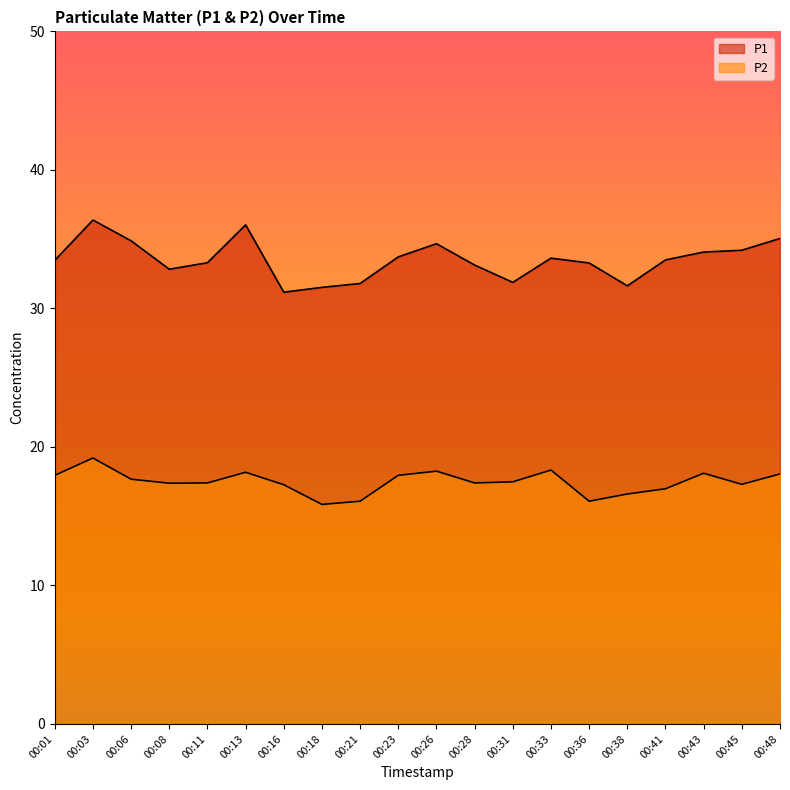

True or false: P2 and P1 cross at least once.

False